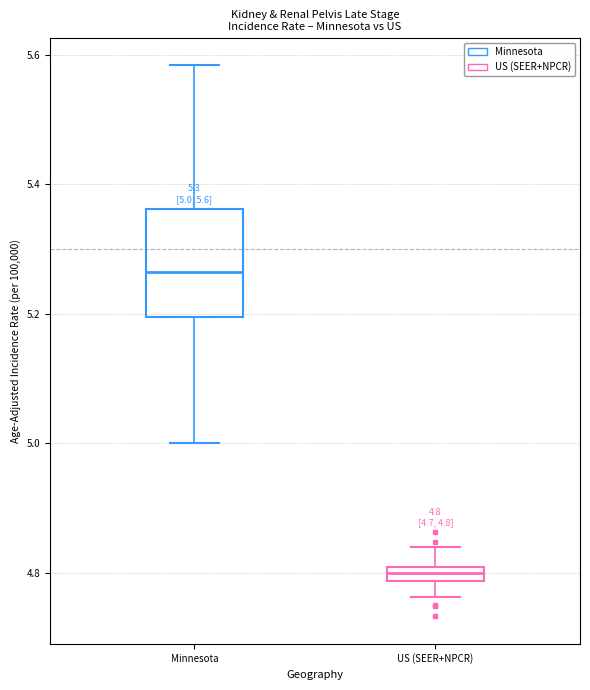

Which box's median line is the lowest?

US (SEER+NPCR)